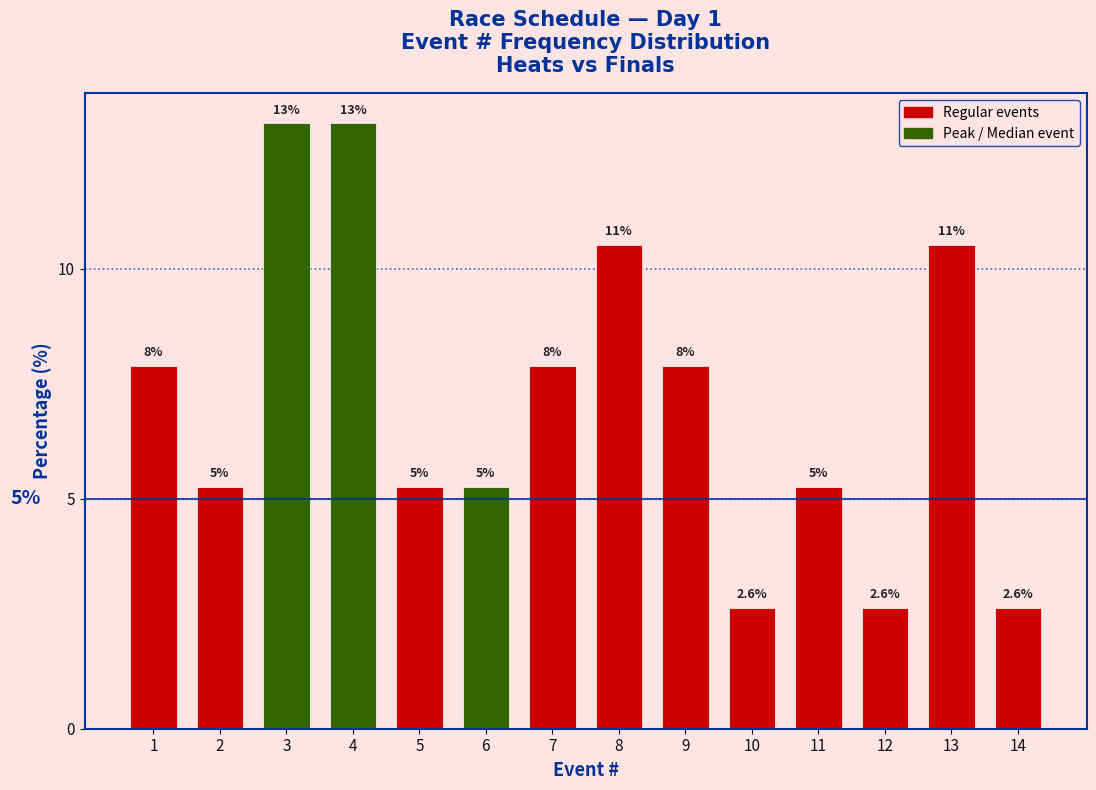

How many bars are there in total?

14